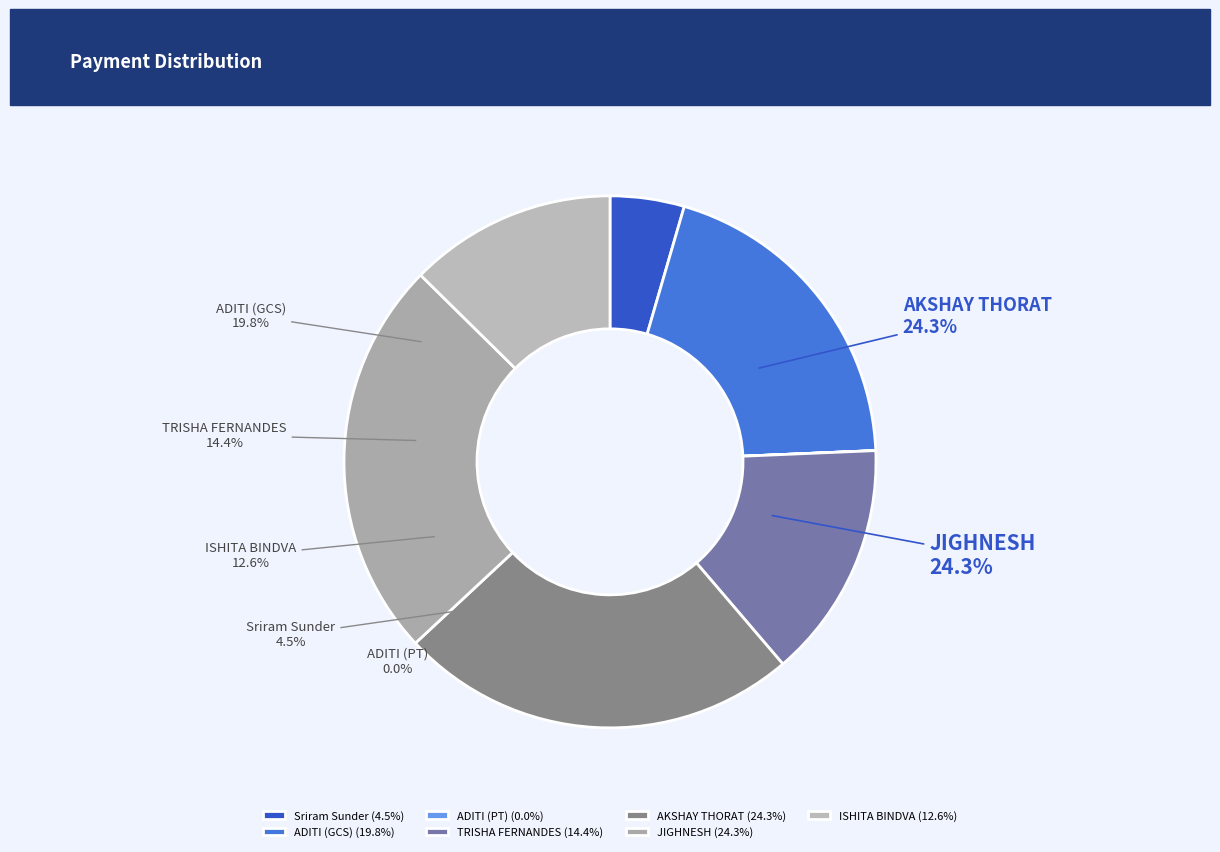

How many slices are in this pie chart?

7